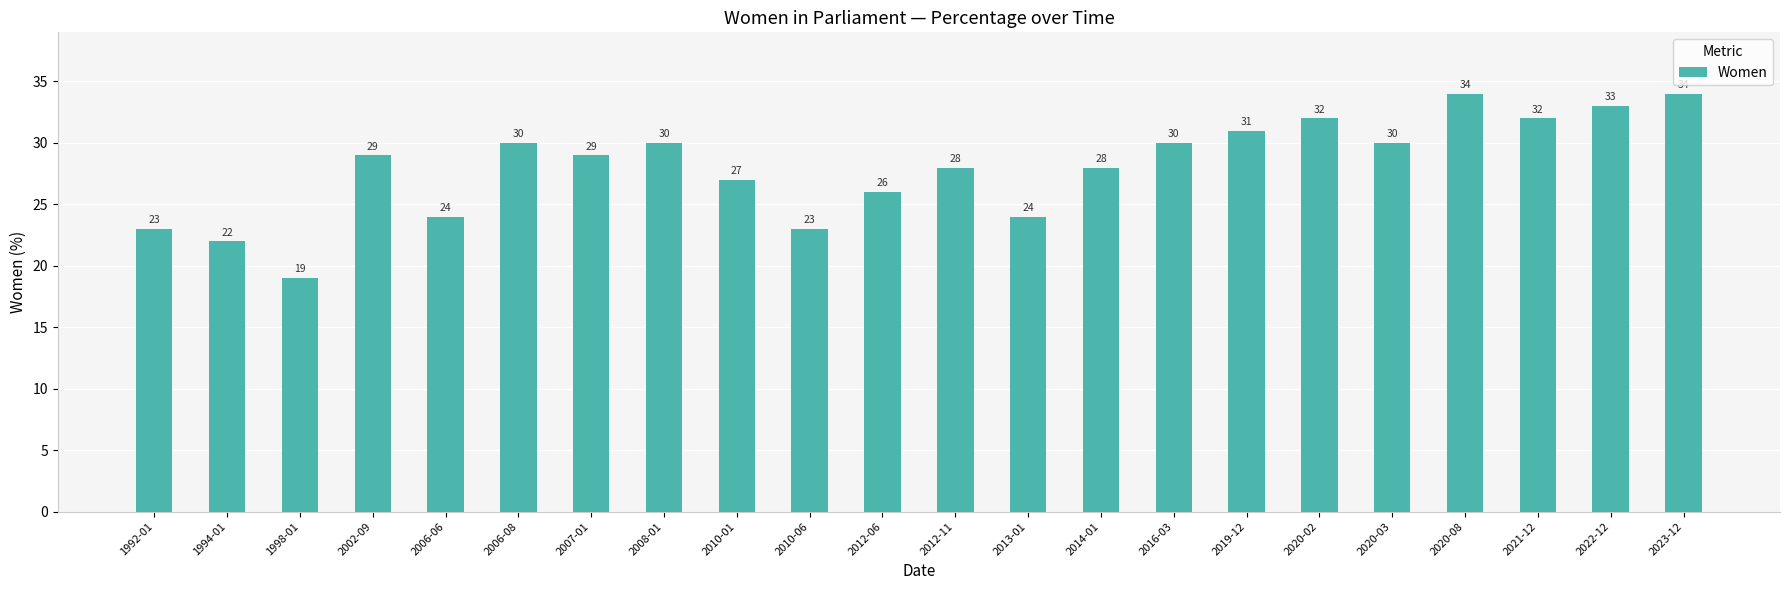

What is the sum of the values at 2014-01 and 2012-06?

54